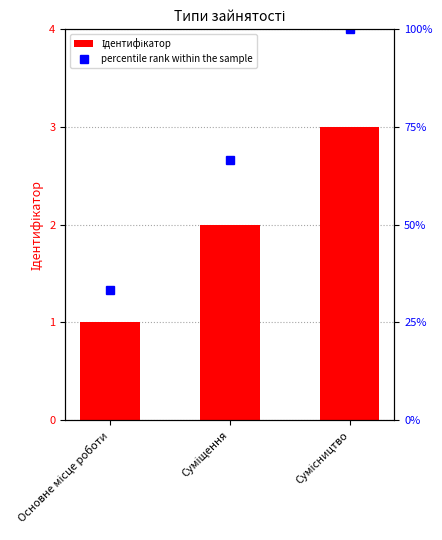

What is the spread (max minus min) of values at Основне місце роботи?

32.3